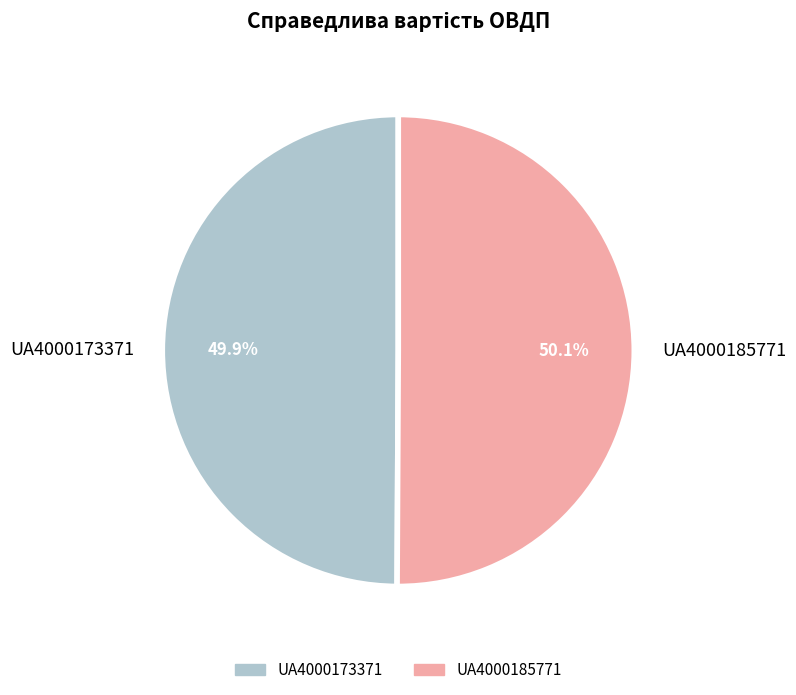

Does any single category account for the majority?

Yes